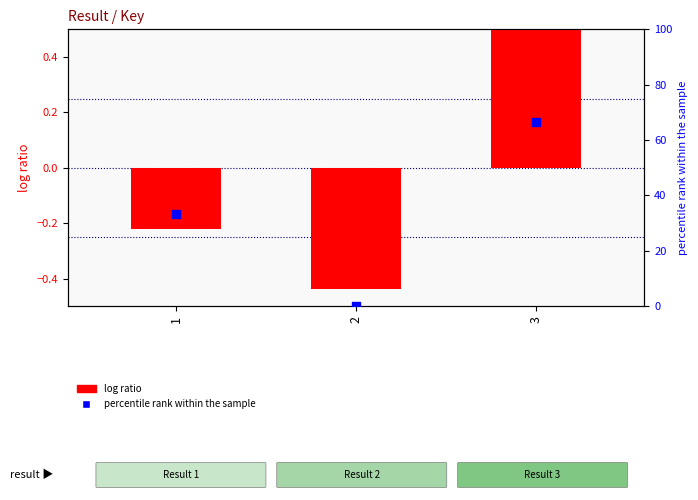

Which series reaches the minimum Y coordinate?

log ratio